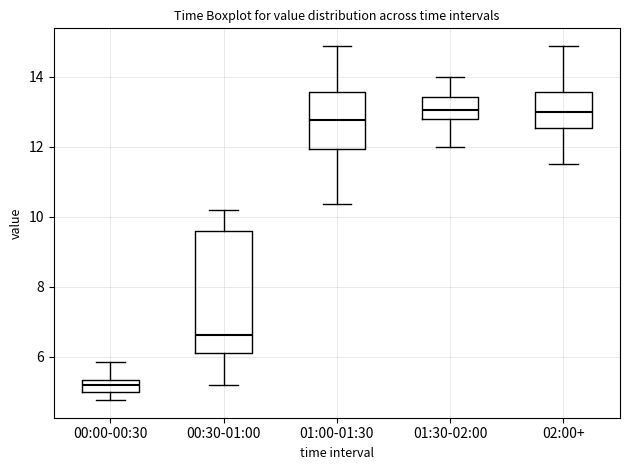

Where is the upper edge of the box for 01:30-02:00 on the y-axis? The values are not printed on the chart, so give them approximately, as read against the axis.

13.4